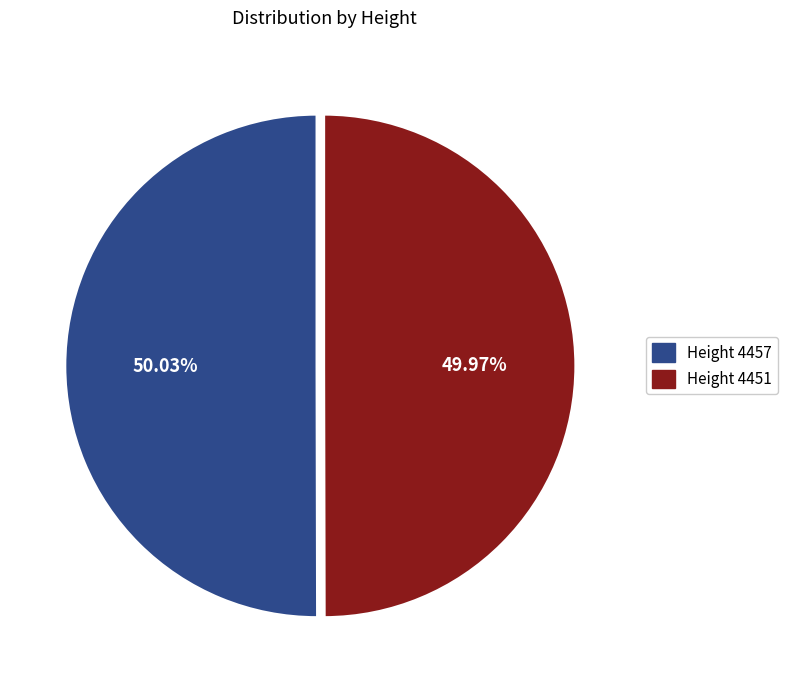

Combined, do Height 4457 and Height 4451 account for over 50%?

Yes